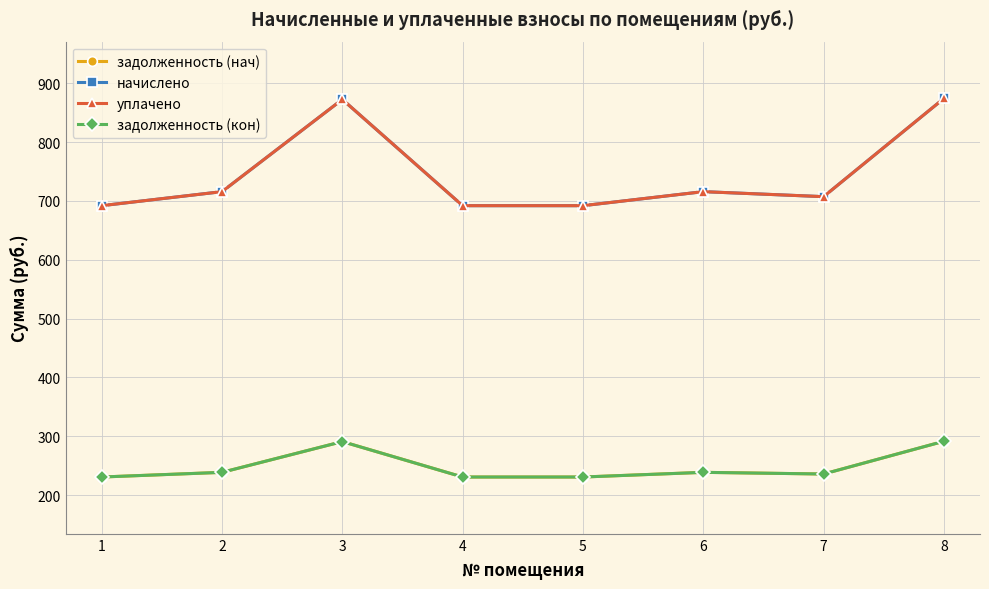

Is this an area chart (filled region under the line)?

No